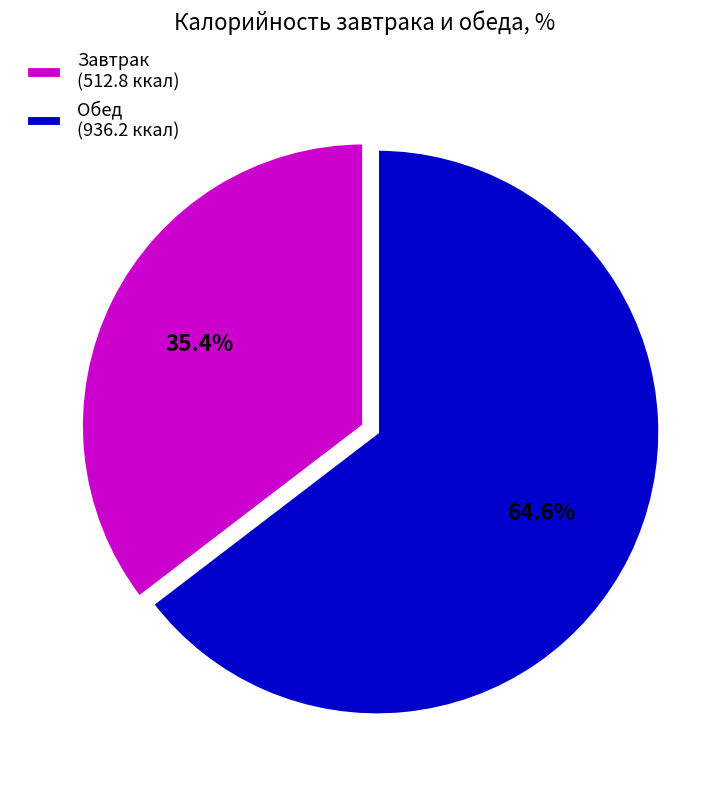

Combined, do Обед (936.2 ккал) and Завтрак (512.8 ккал) account for over 50%?

Yes